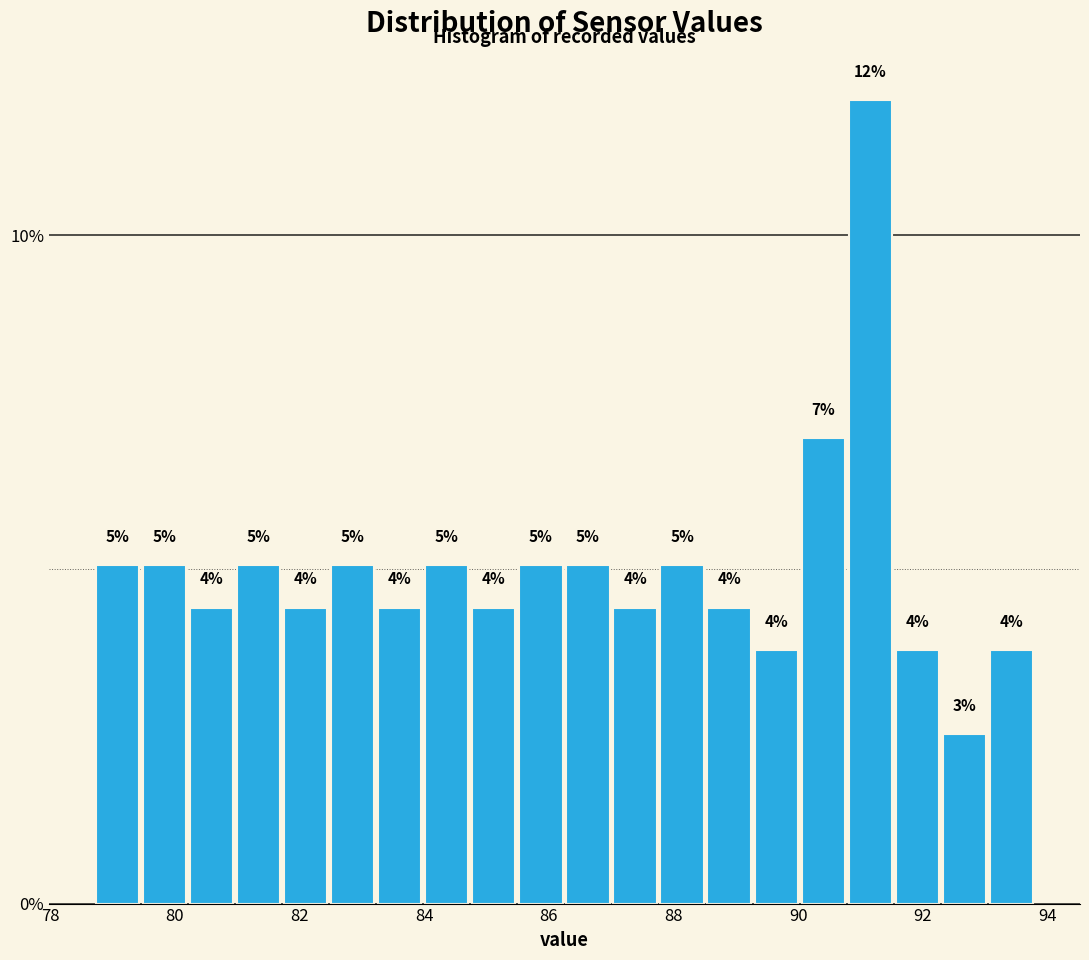

Read against the x-axis, roughly where is the centre of the tallest bar?

91.2